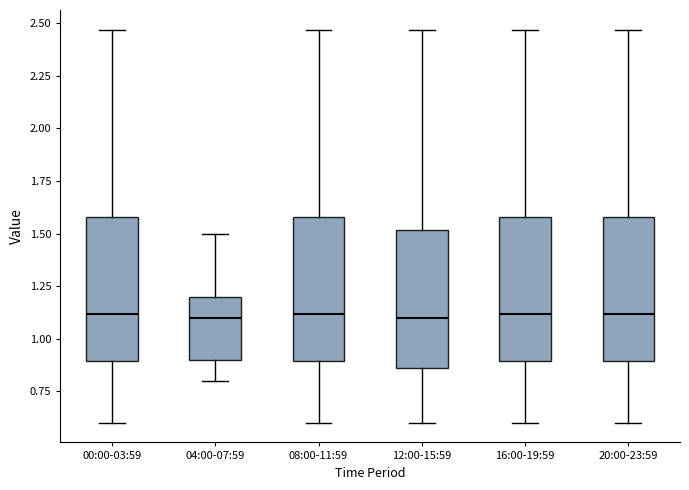

Where does the lower whisker of the box for 16:00-19:59 end on the y-axis? The values are not printed on the chart, so give them approximately, as read against the axis.

0.60